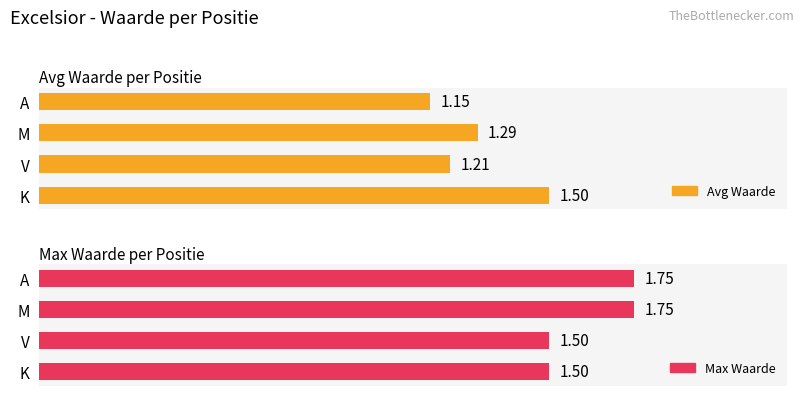

Reading left to right, transcribe all the data shown in this chart.

Avg Waarde: 1.5	1.2	1.3	1.1
Max Waarde: 1.5	1.5	1.8	1.8